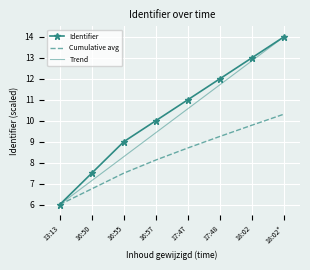

What position from the left is 17:47?

5